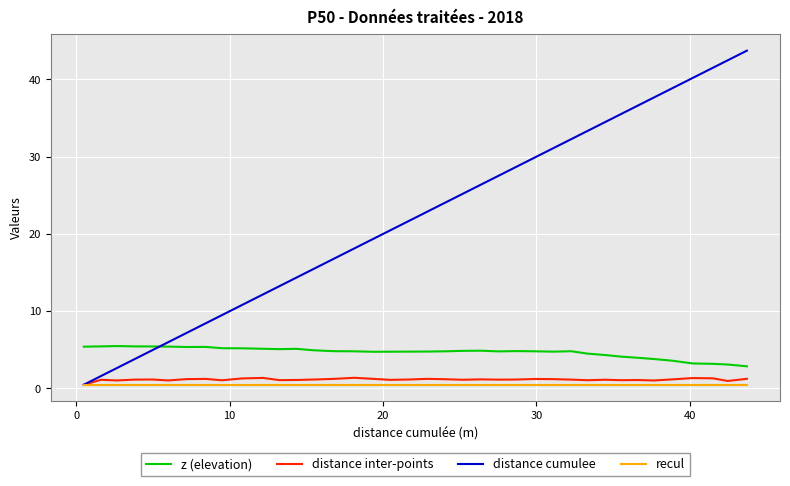

What is the maximum value shown in the chart?

43.7